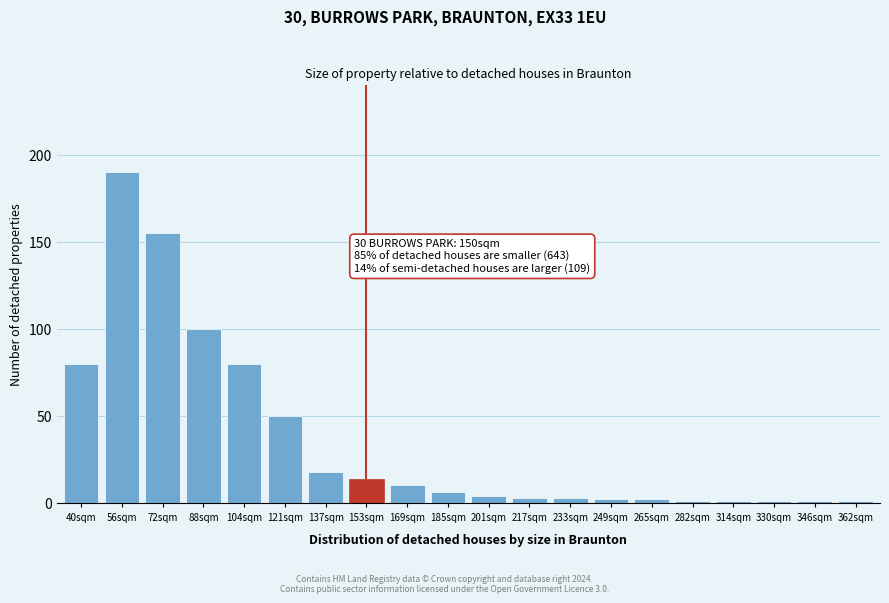

Reading right to left, list all the values displayed in this chart.

1	1	1	1	1	2	2	3	3	4	6	10	14	18	50	80	100	155	190	80